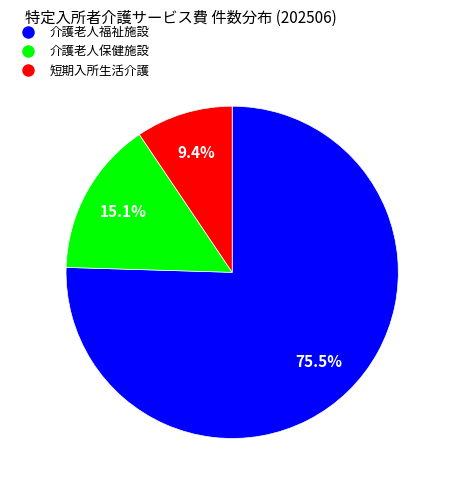

Rank the categories by value from lowest to highest.

短期入所生活介護, 介護老人保健施設, 介護老人福祉施設